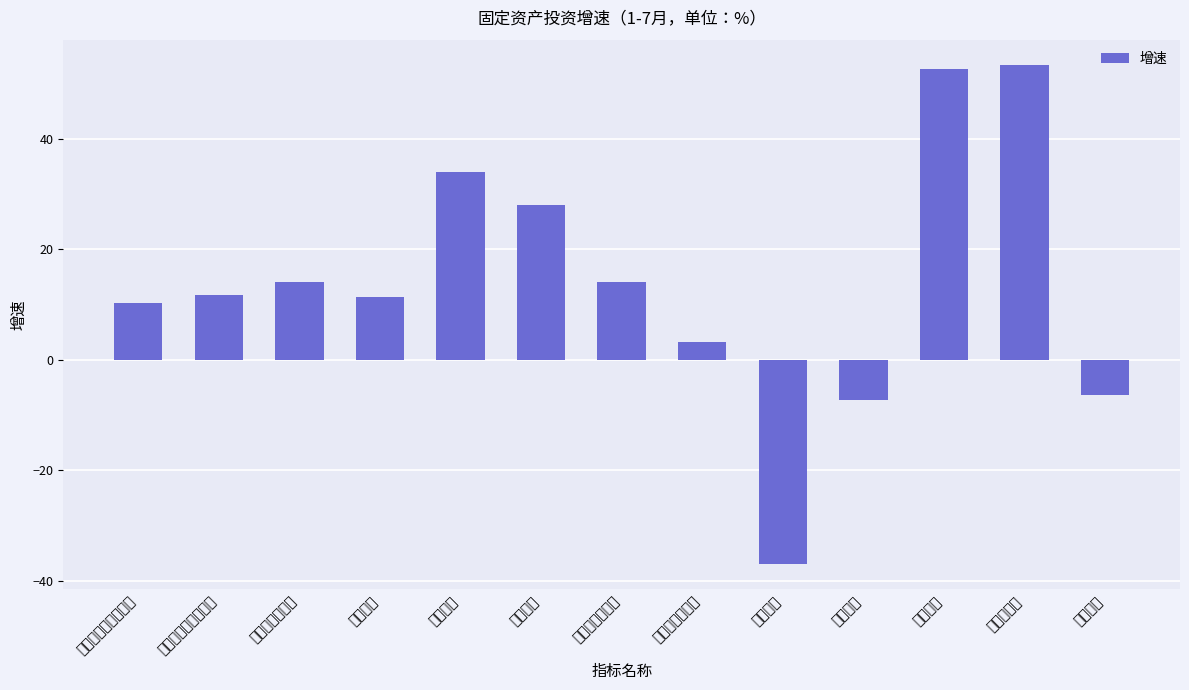

What position from the left is 设备工器具购置?

8